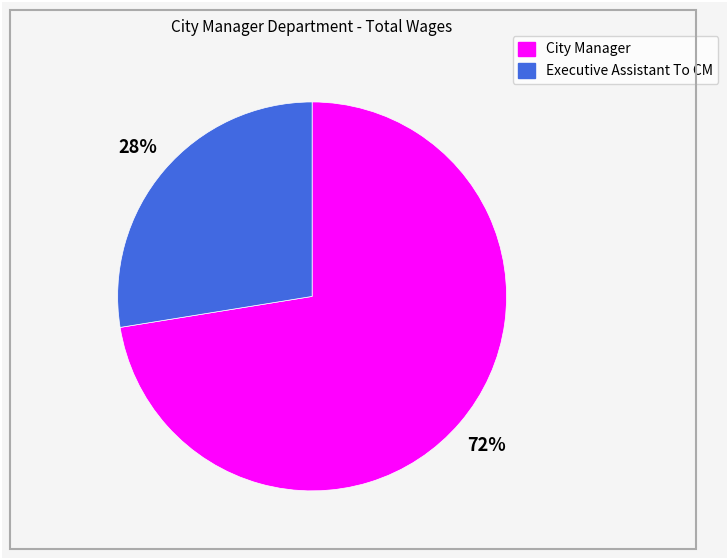

Is it true that Executive Assistant To CM is 20% of the pie?

False